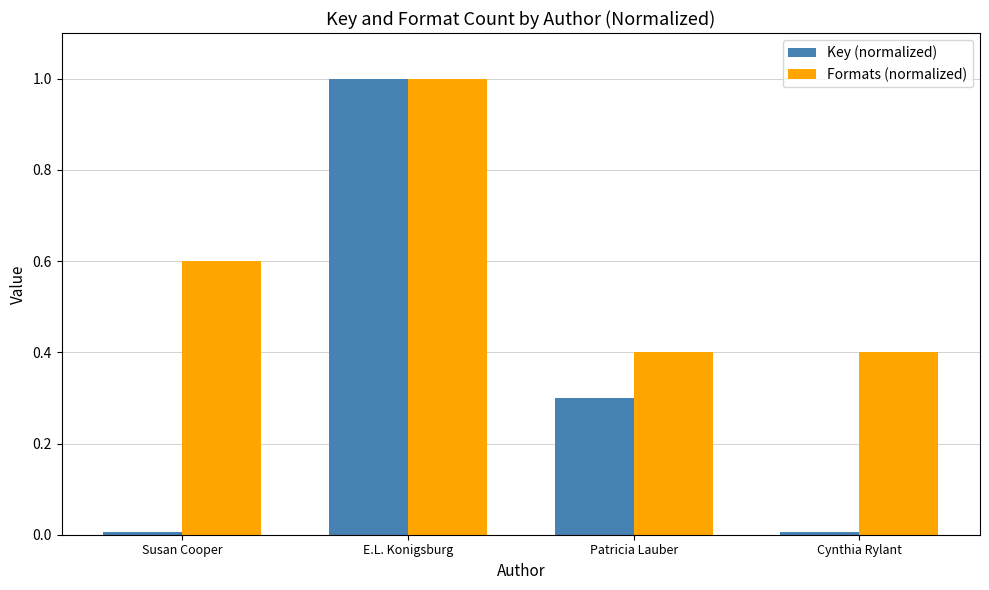

The Formats (normalized) series shows 0.6 at Susan Cooper. True or false?

True